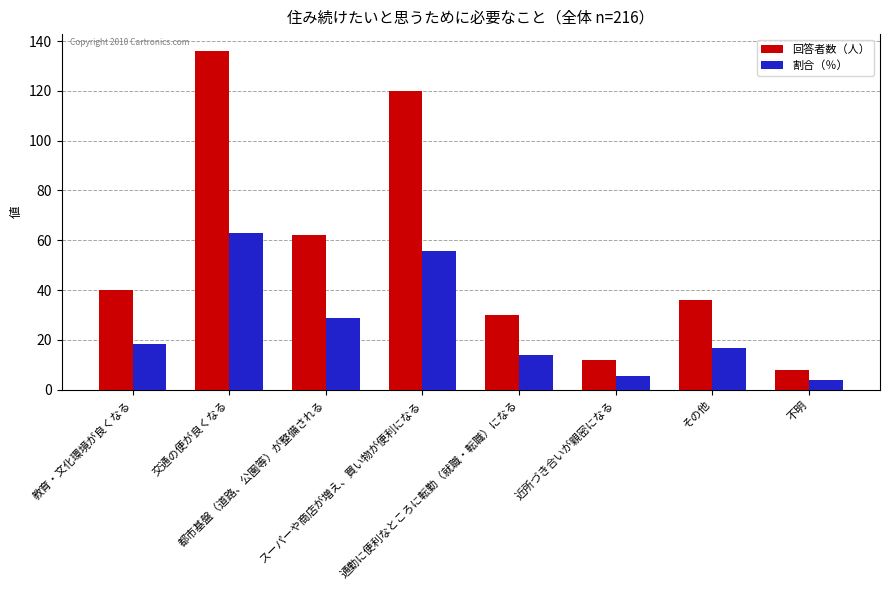

What is the difference between the 回答者数（人） values at その他 and 都市基盤（道路、公園等）が整備される?

26.0